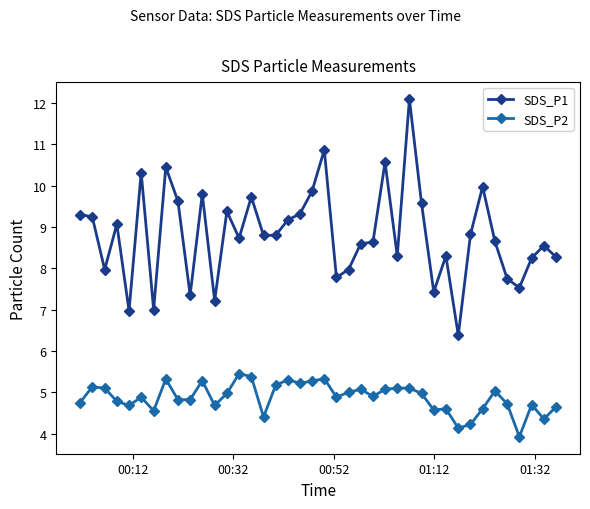

What is the sum of all SDS_P2 values?

194.9